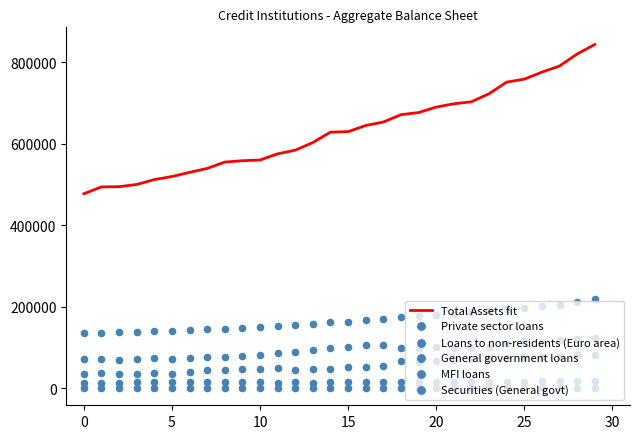

Which series reaches the minimum Y coordinate?

General government loans